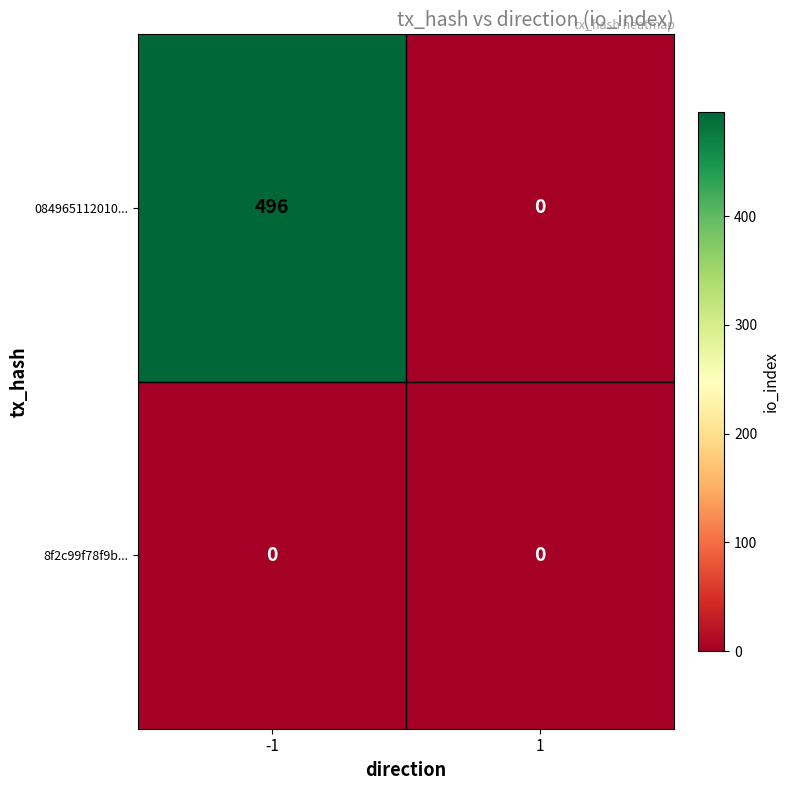

True or false: 084965112010... has a value of 193 at -1.

False